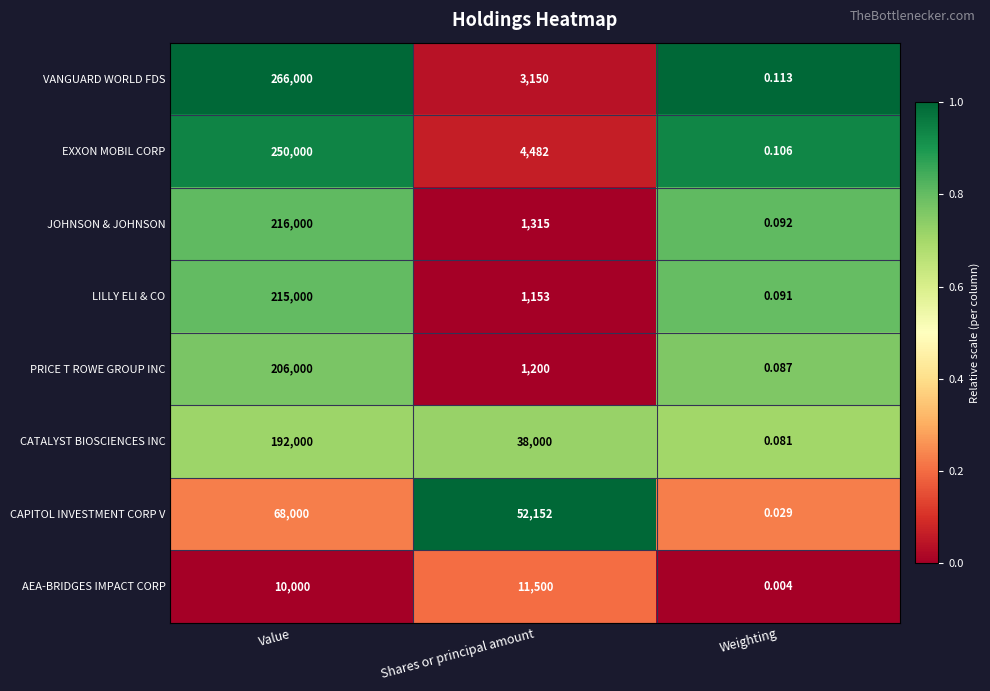

What is the greatest value displayed?

266000.0